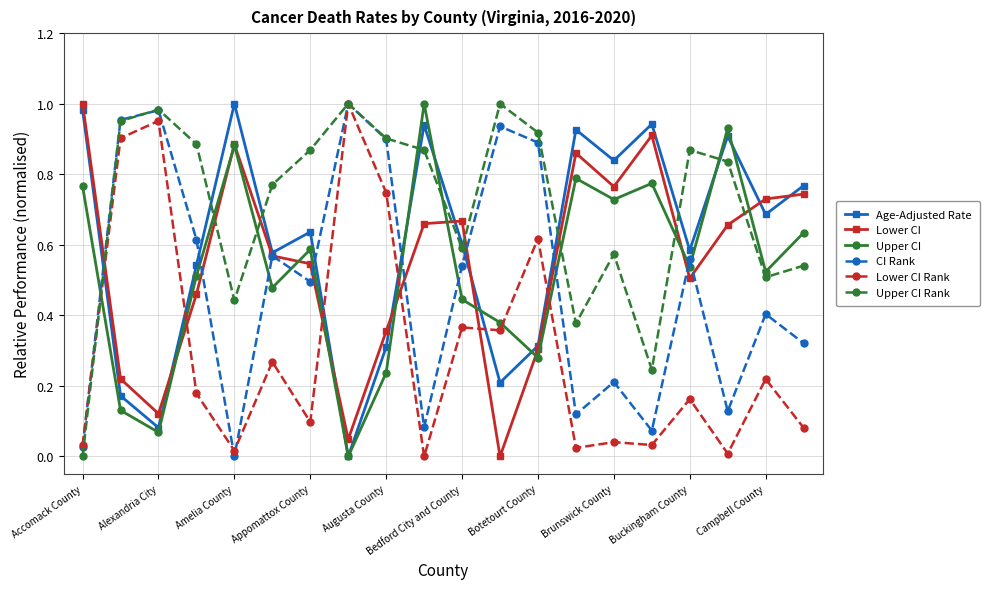

In CI Rank, how many points are lower than both neighbors (excluding endpoints)?

6